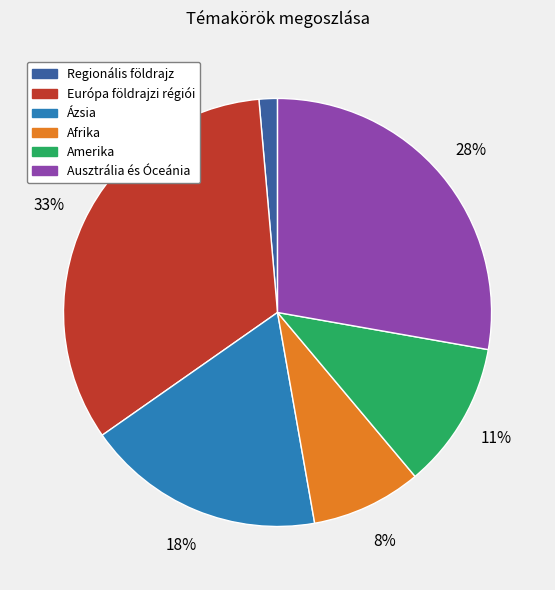

Does Ausztrália és Óceánia represent more than half of the total?

No